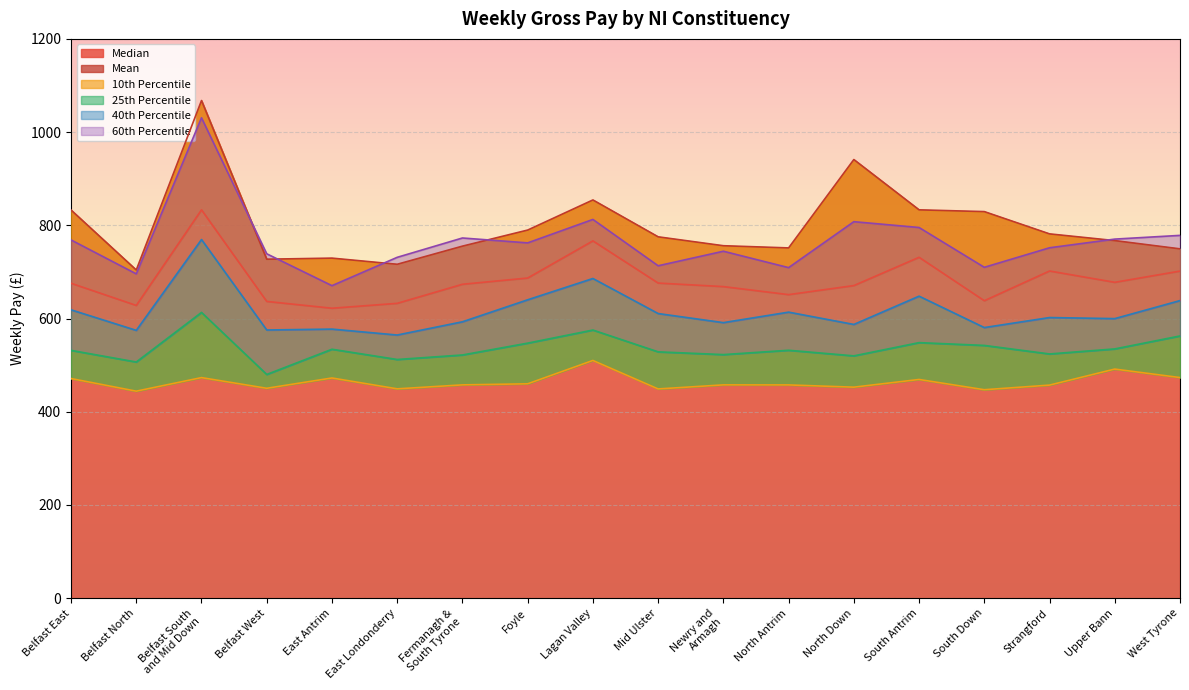

At which category is the sum across all series the highest?

Belfast South
and Mid Down